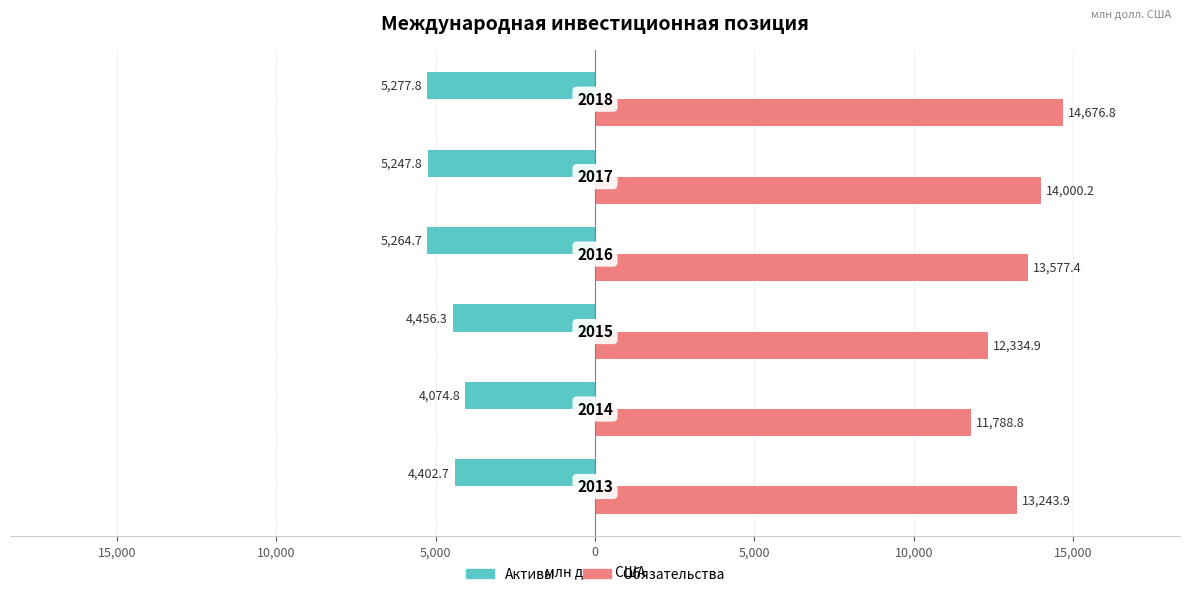

What is the difference between the maximum and second lowest values in the Обязательства series?

2341.8